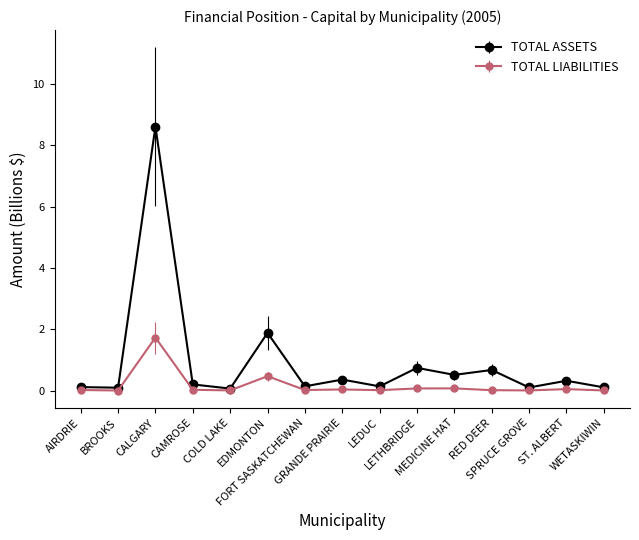

What is the sum of the TOTAL ASSETS values at FORT SASKATCHEWAN and CALGARY?

8.8